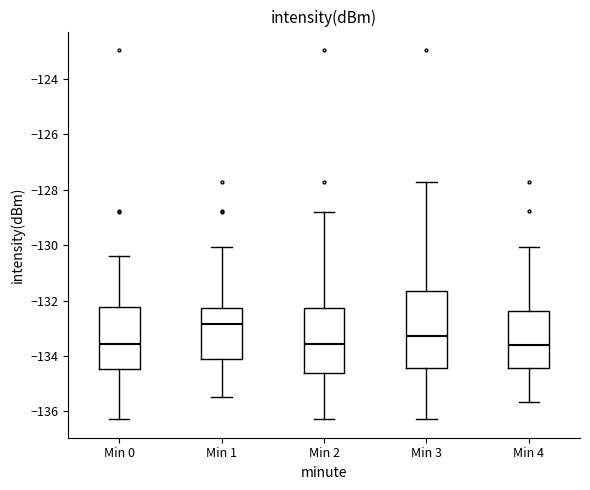

Which box has the highest median line?

Min 1